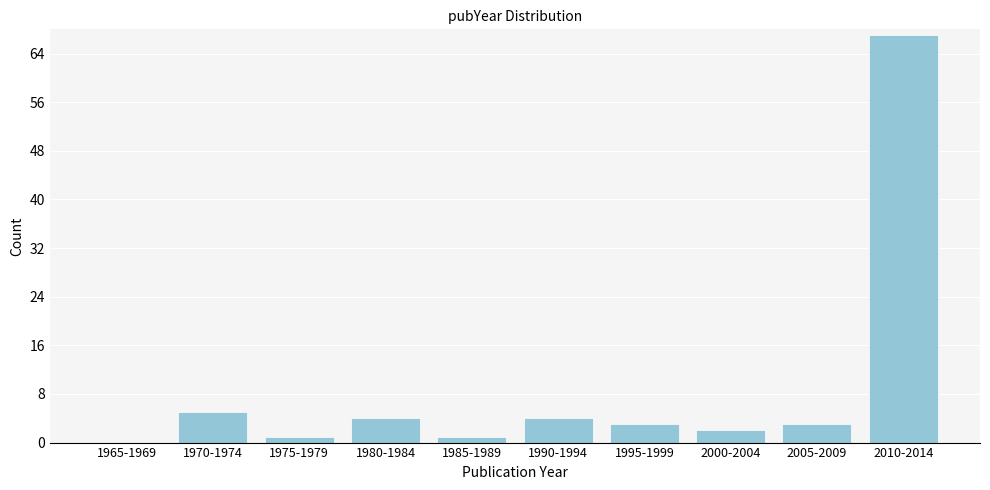

Reading left to right, list all the values displayed in this chart.

1965-1969=0	1970-1974=5	1975-1979=1	1980-1984=4	1985-1989=1	1990-1994=4	1995-1999=3	2000-2004=2	2005-2009=3	2010-2014=67